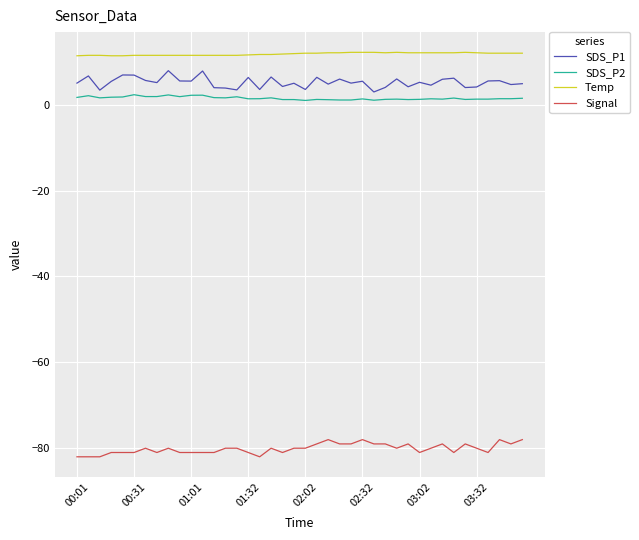

Which series has the largest total across all categories?

Temp